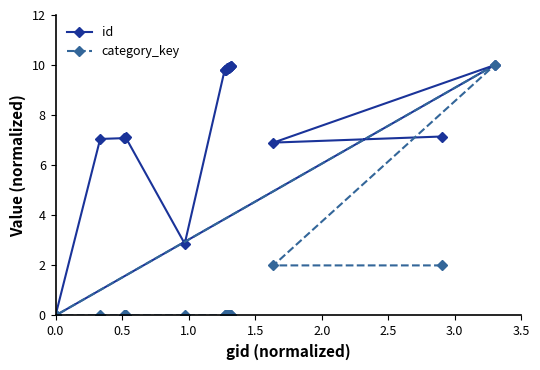

What is the value of the id point at the 1st from the left?

0.0